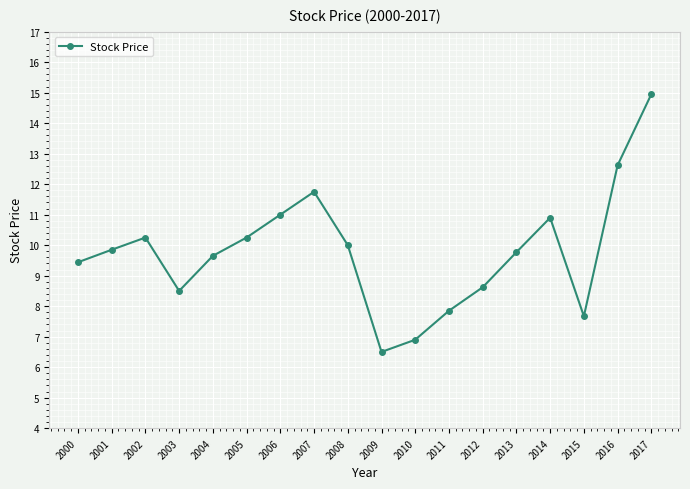

What is the value of the 17th point from the left?

12.6